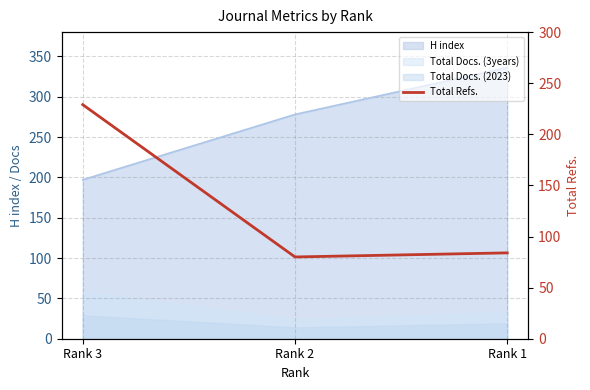

Where is the data nearest to the value 154?

Rank 1